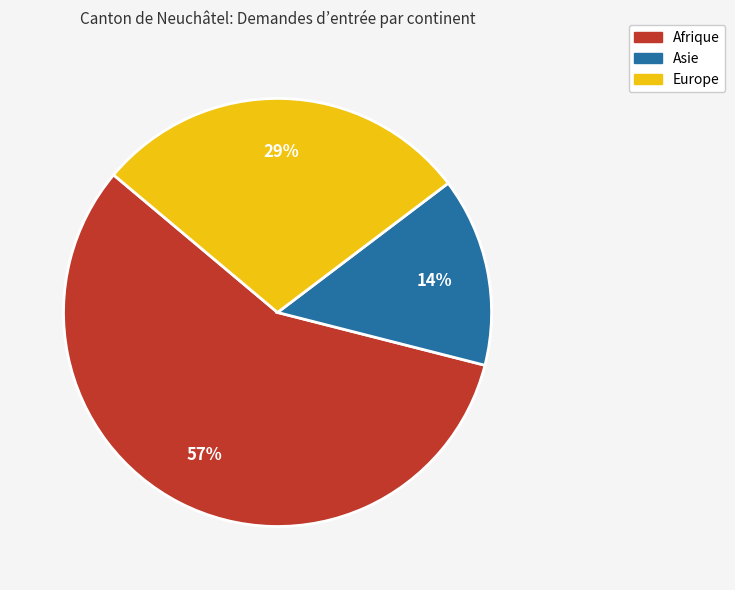

Rank the categories by value from lowest to highest.

Asie, Europe, Afrique